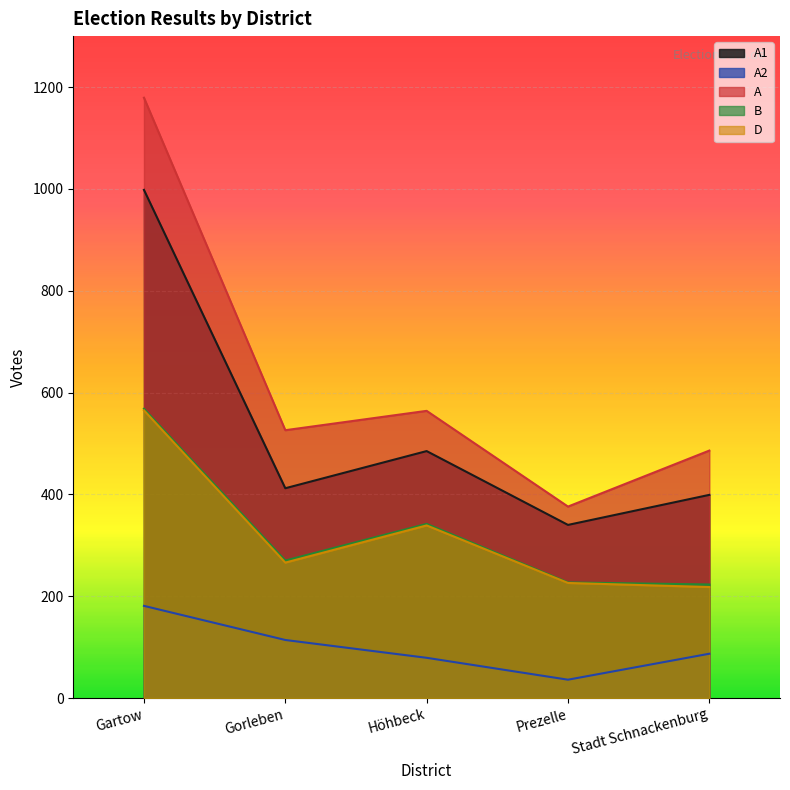

What is the average value of the B series?

326